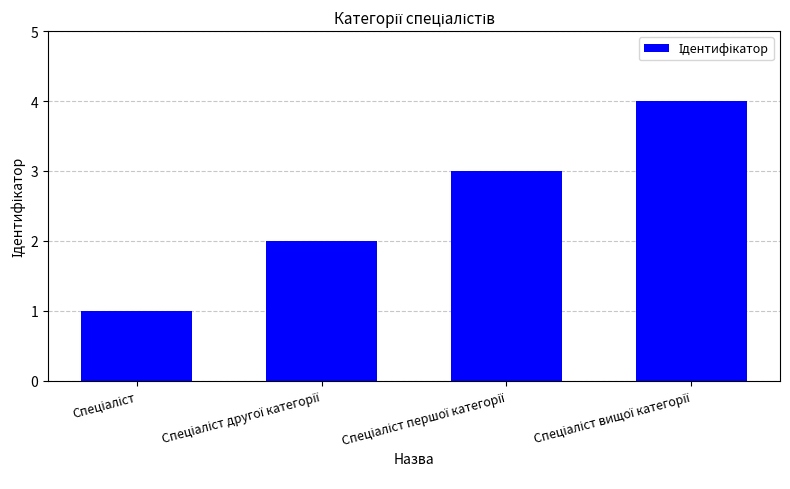

What is the difference between the maximum and minimum values?

3